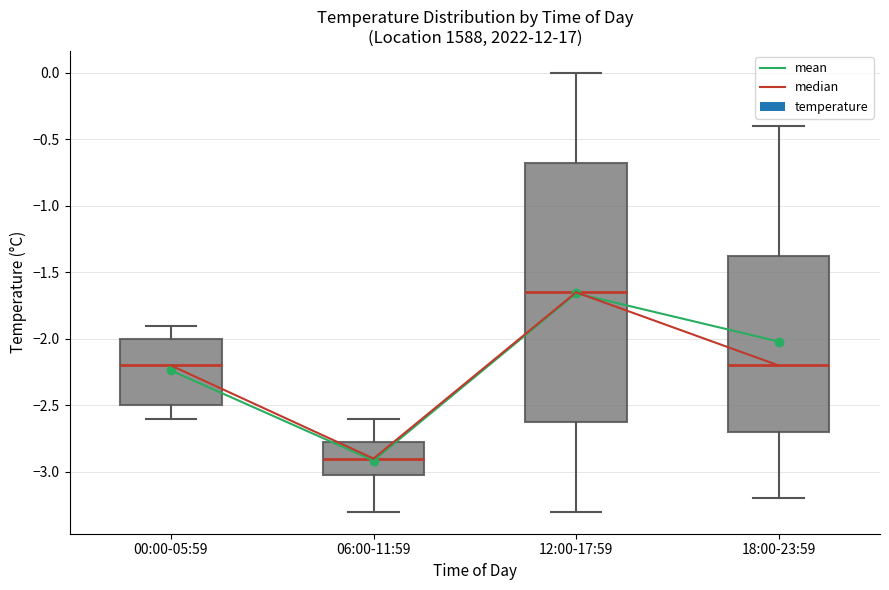

Which box's median line is the highest?

12:00-17:59